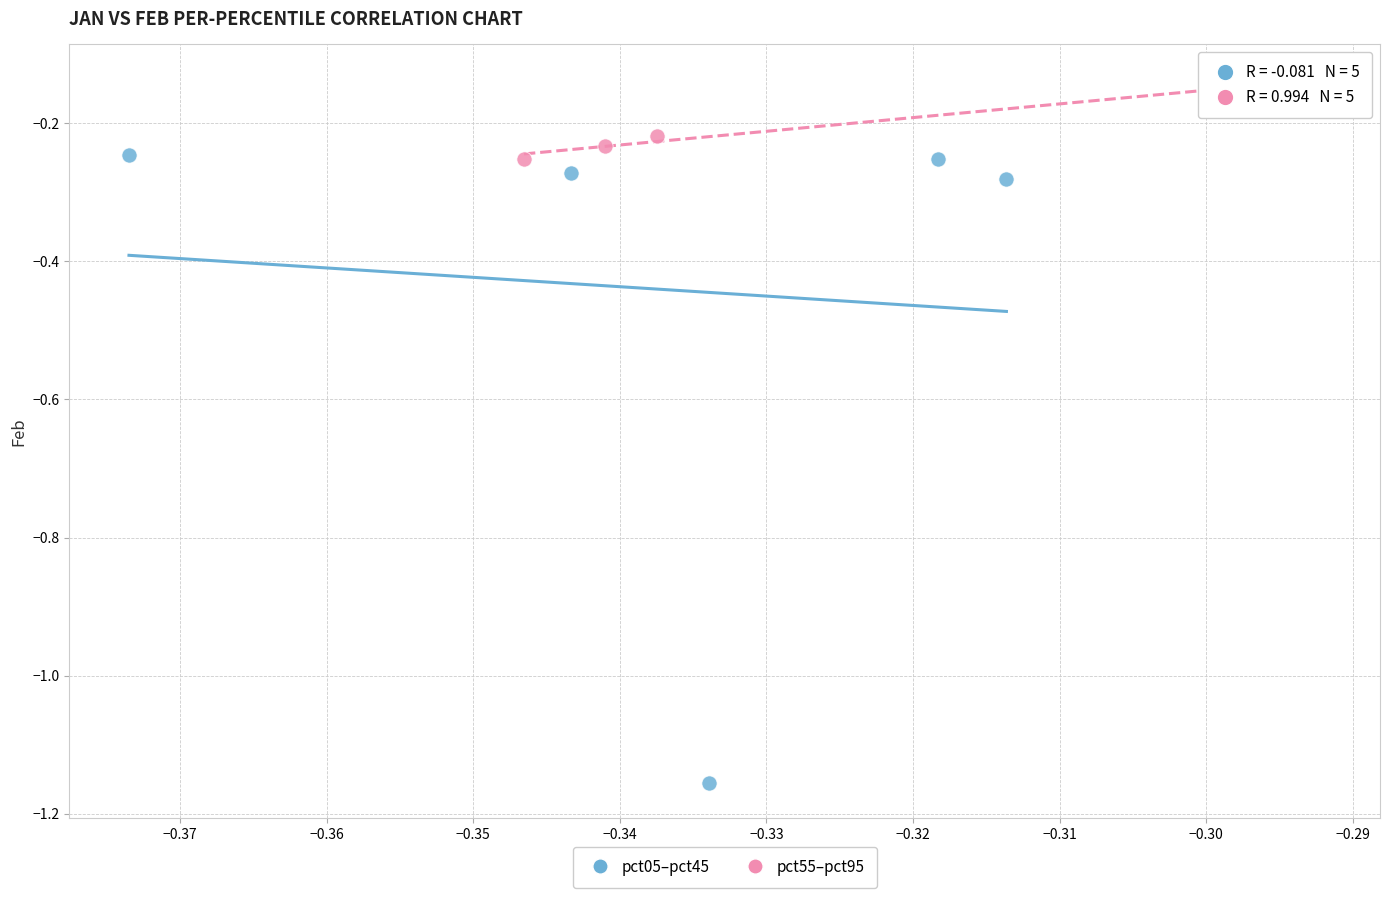

Which series contains the highest Y value?

pct55–pct95